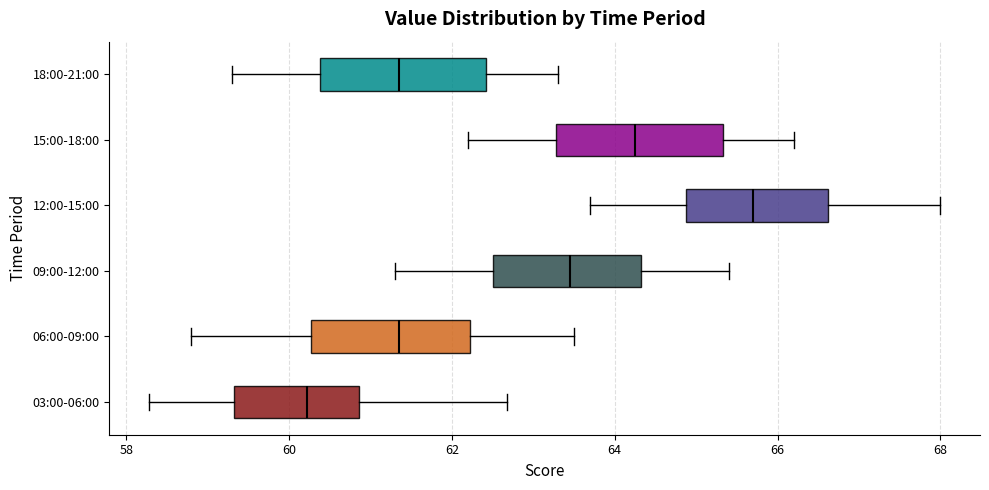

Where does the median line of the box for 12:00-15:00 sit on the x-axis? The values are not printed on the chart, so give them approximately, as read against the axis.

65.8